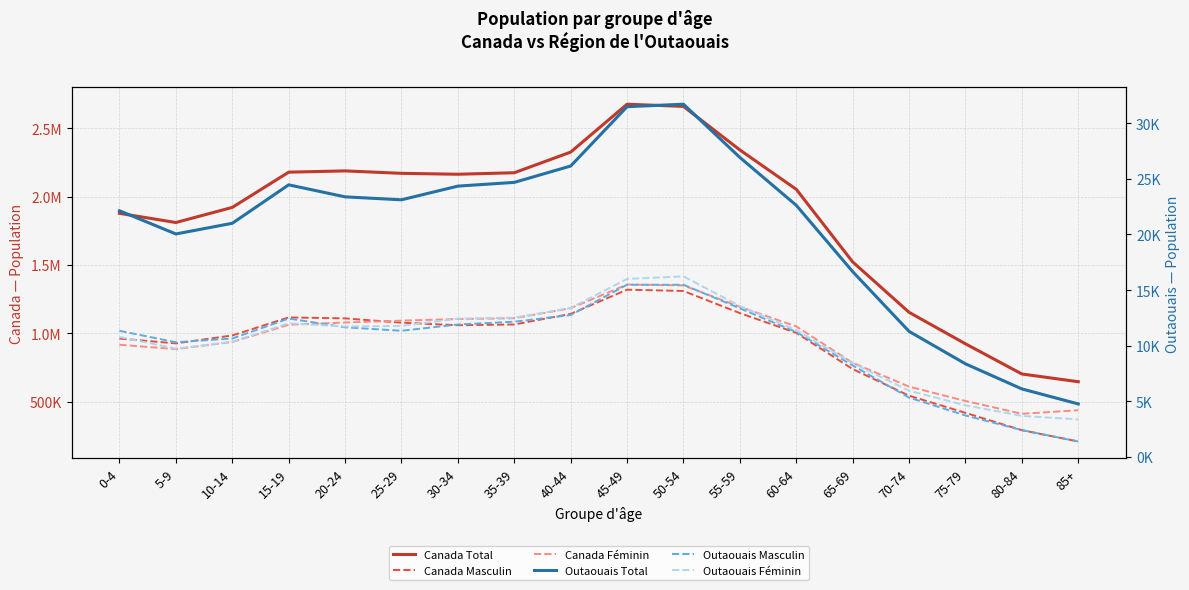

What is the sum of all Outaouais Féminin values?

188000